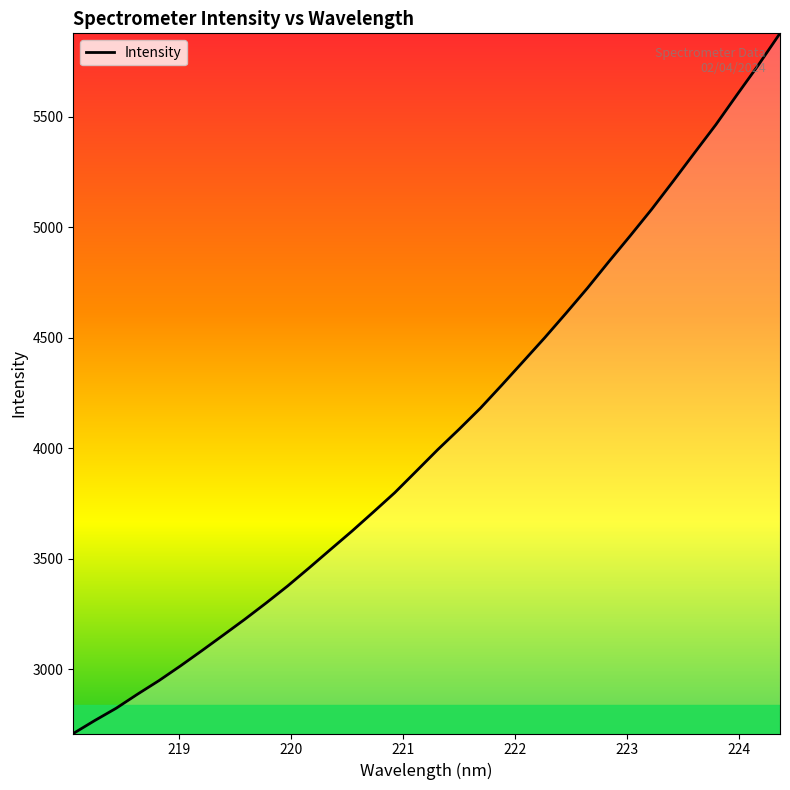

What is the smallest value displayed?

2709.6